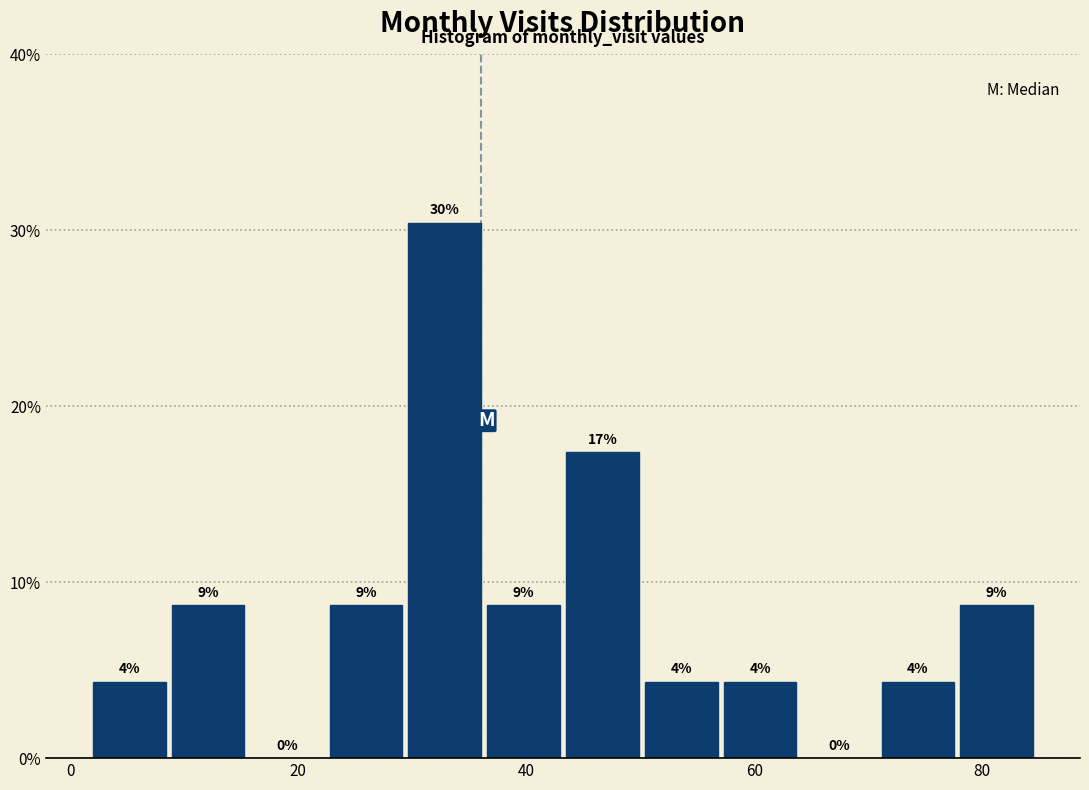

Around what value on the x-axis is the tallest bar? Give the approximate position of its centre, as read against the axis.

32